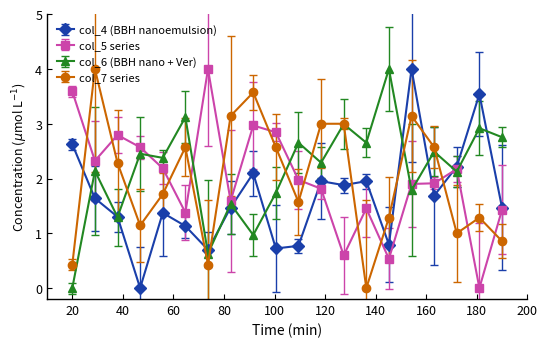

True or false: col_4 (BBH nanoemulsion) and col_7 series cross at least once.

True